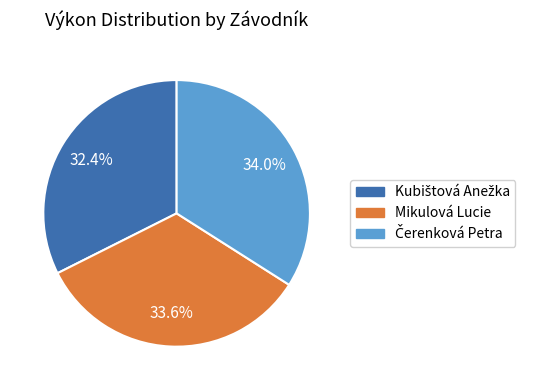

How many slices are in this pie chart?

3